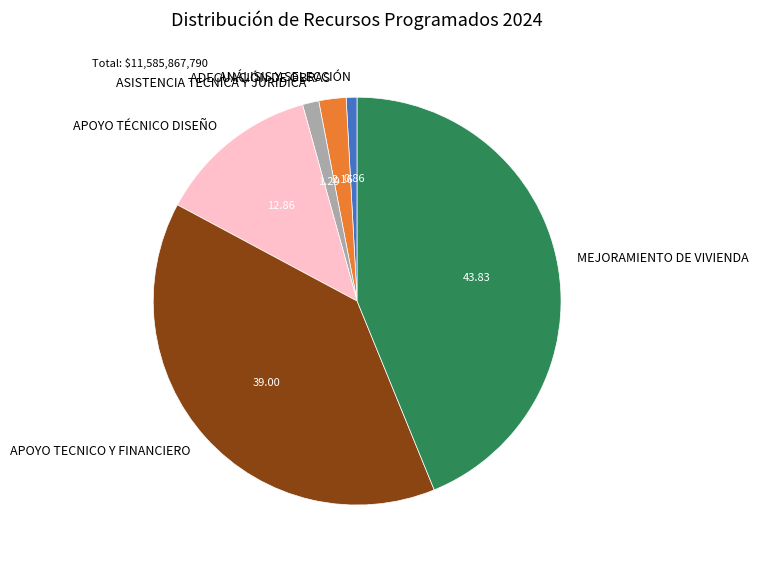

How many segments does this pie chart have?

6